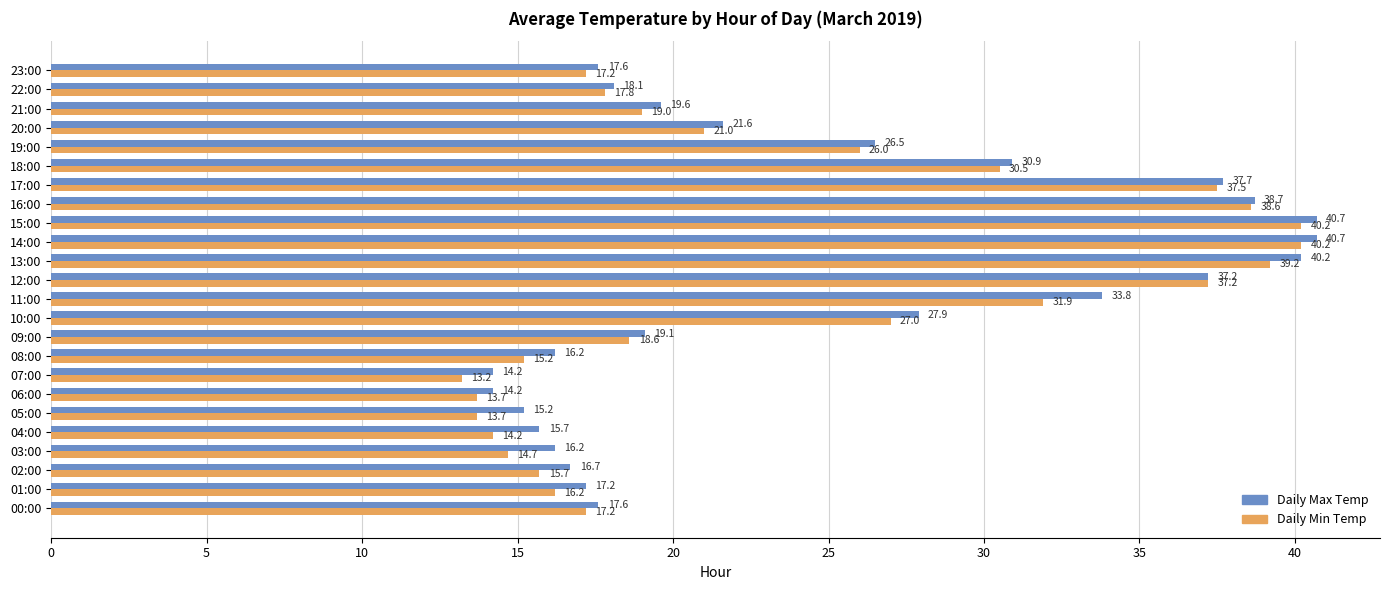

What is the maximum value for Daily Max Temp?

40.7